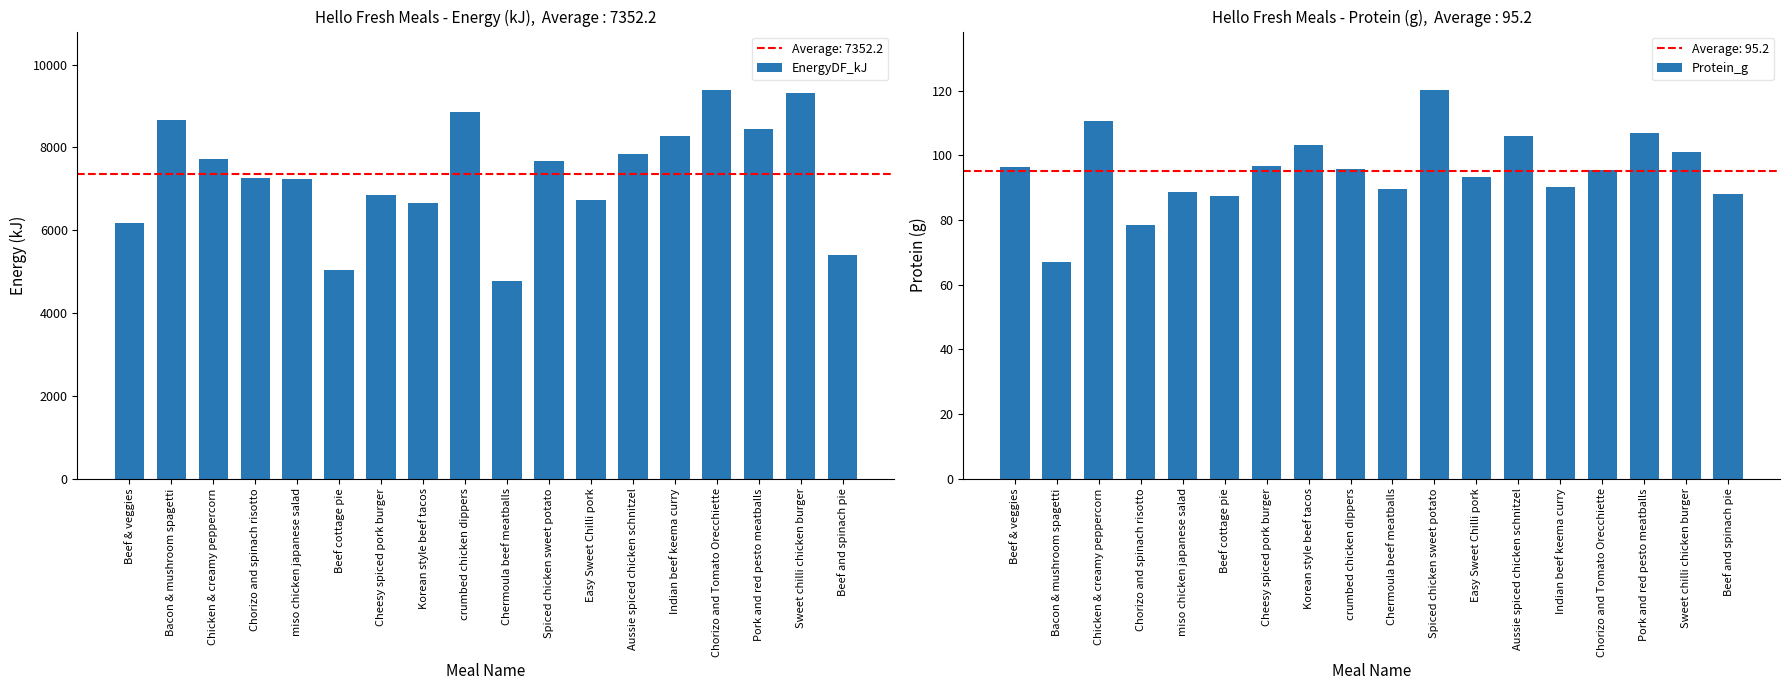

What is the sum of the EnergyDF_kJ values at crumbed chicken dippers and Chermoula beef meatballs?

13627.6